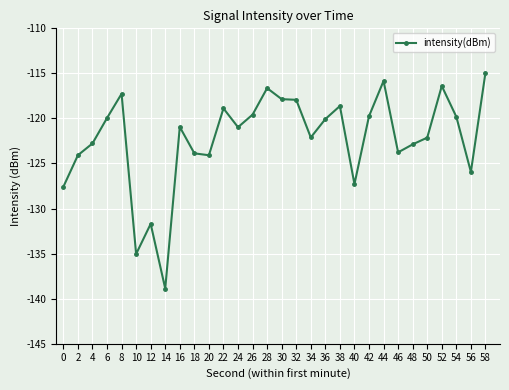

What is the difference between the second highest and minimum values?

23.0